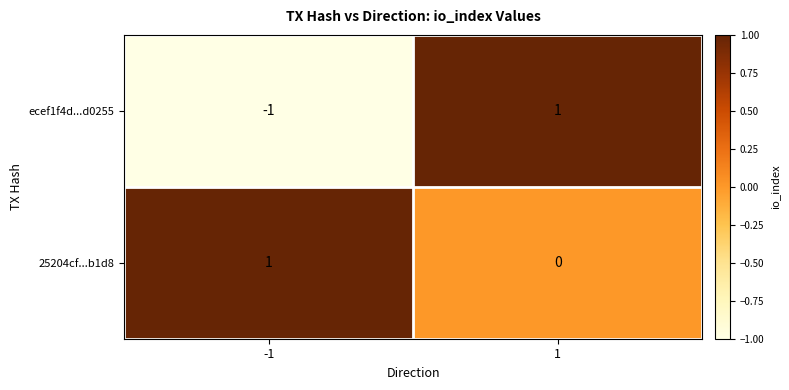

How many series are shown in this chart?

2